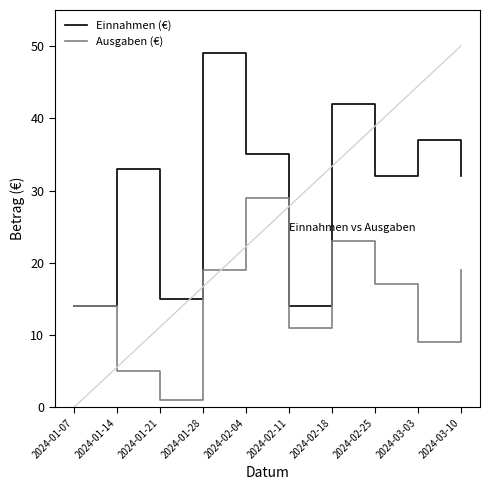

Which label corresponds to the largest value in the chart?

2024-01-28